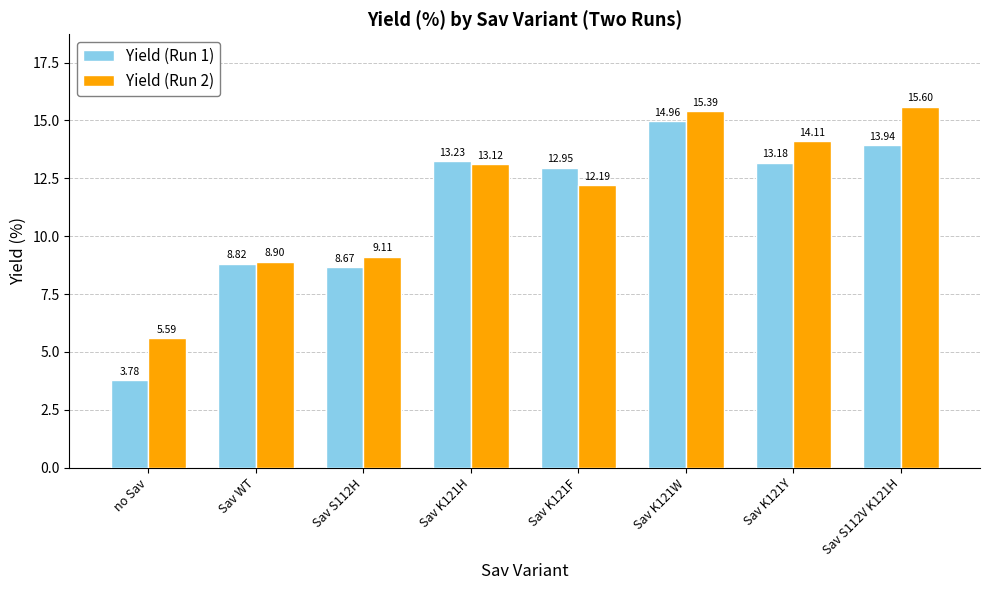

What is the value of the Yield (Run 2) bar at the 2nd from the left?

8.9